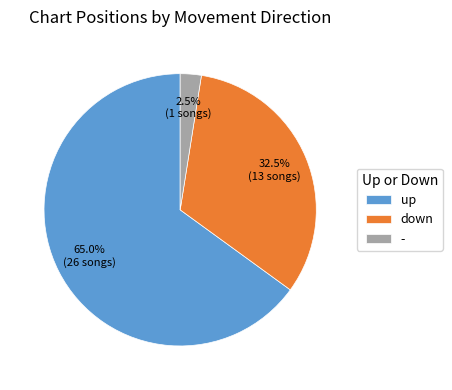

Rank the categories by value from highest to lowest.

up, down, -